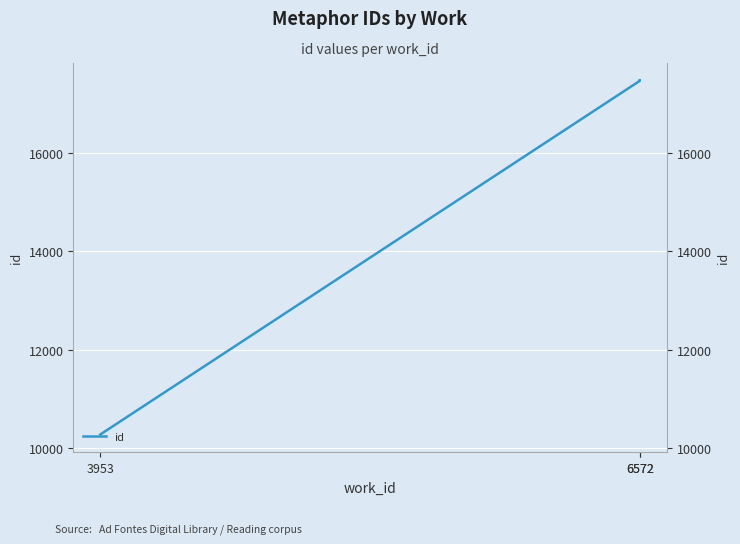

What is the difference between the values at 6572 and 3953?

7190